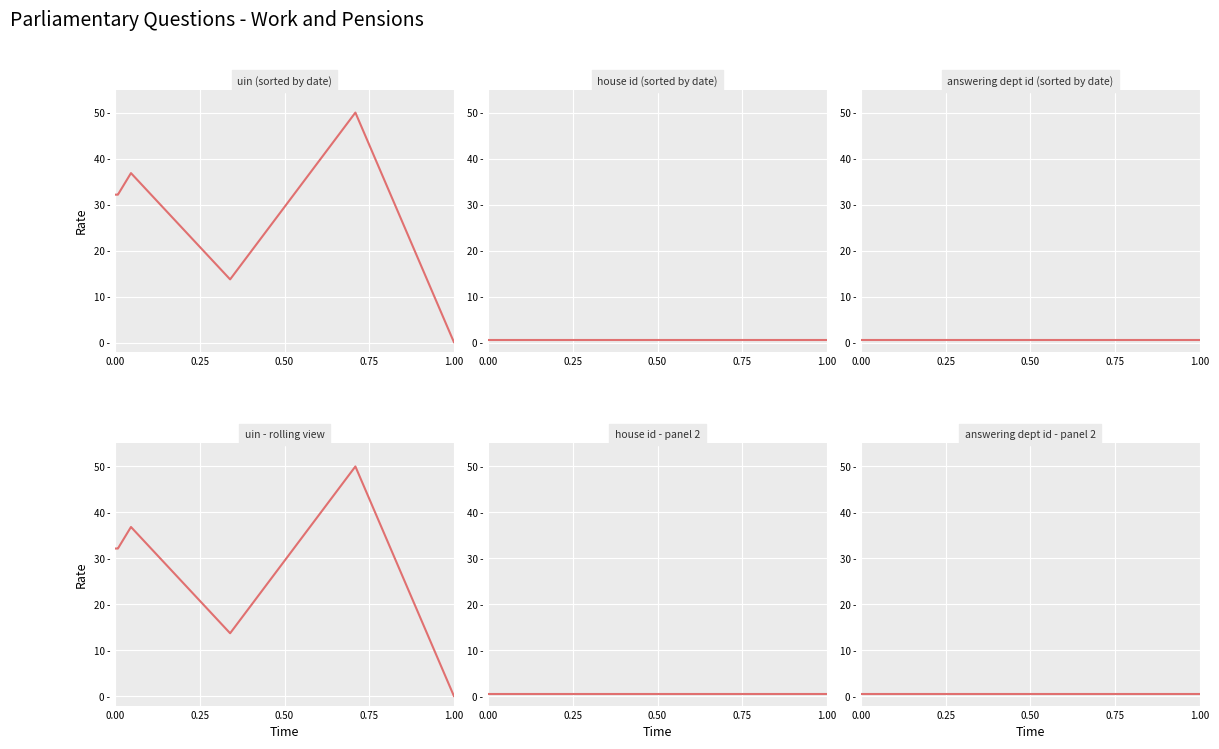

What is the greatest value displayed?

50.0